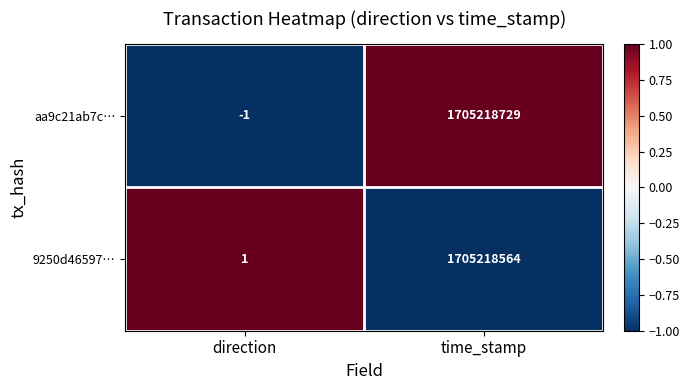

What is the spread (max minus min) of values at direction?

2